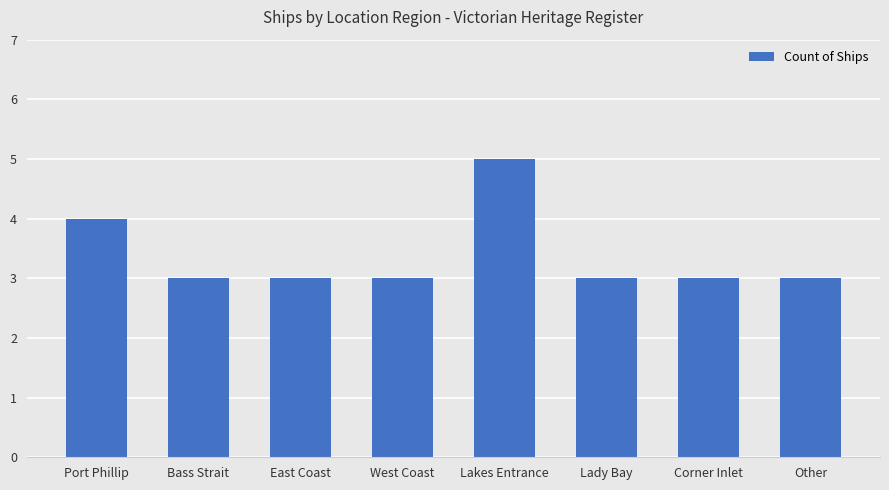

What value does the data have at Lady Bay?

3